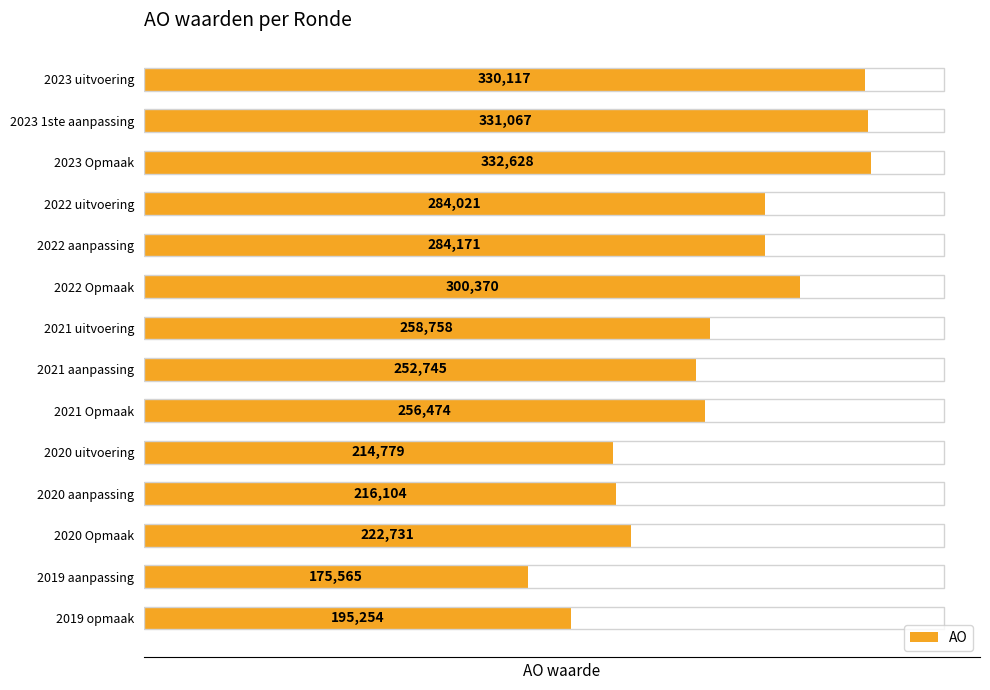

List the labels in order of value, largest first.

2023 Opmaak, 2023 1ste aanpassing, 2023 uitvoering, 2022 Opmaak, 2022 aanpassing, 2022 uitvoering, 2021 uitvoering, 2021 Opmaak, 2021 aanpassing, 2020 Opmaak, 2020 aanpassing, 2020 uitvoering, 2019 opmaak, 2019 aanpassing